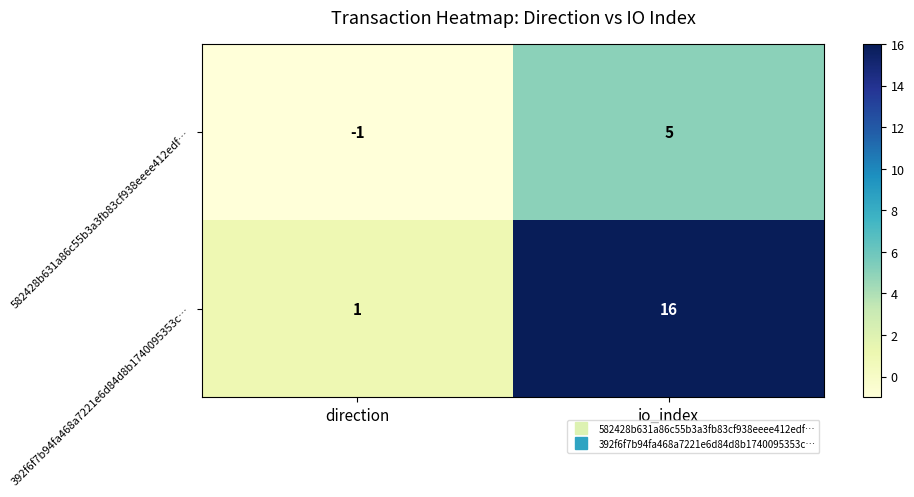

Which series has the largest total across all categories?

392f6f7b94fa468a7221e6d84d8b1740095353c…